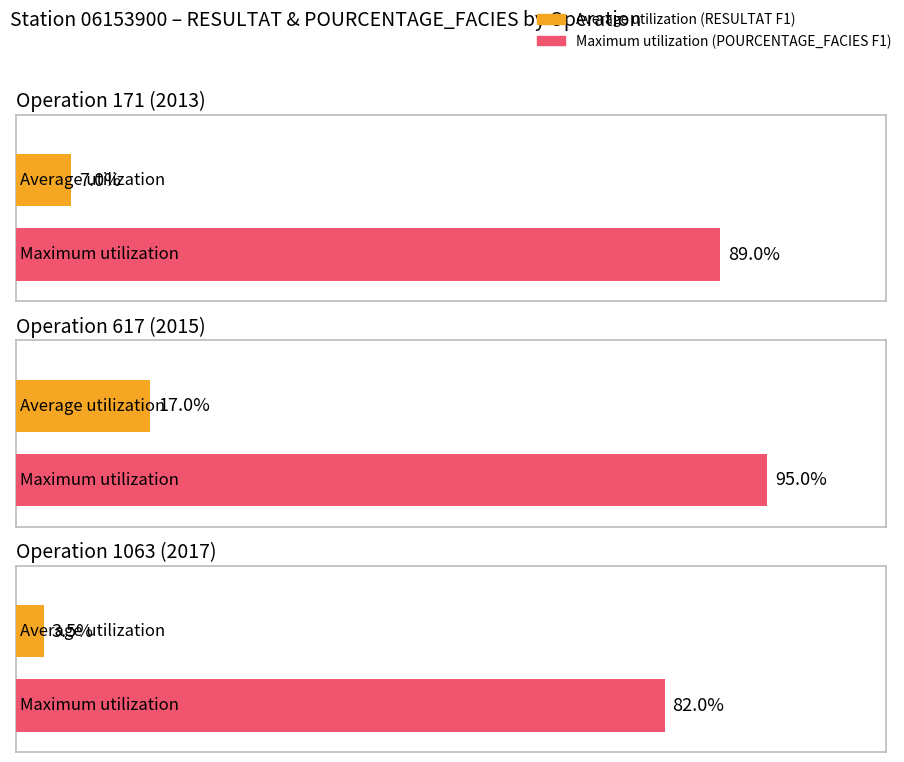

Between 171 (2013) and 617 (2015), which series saw the biggest shift?

Average utilization